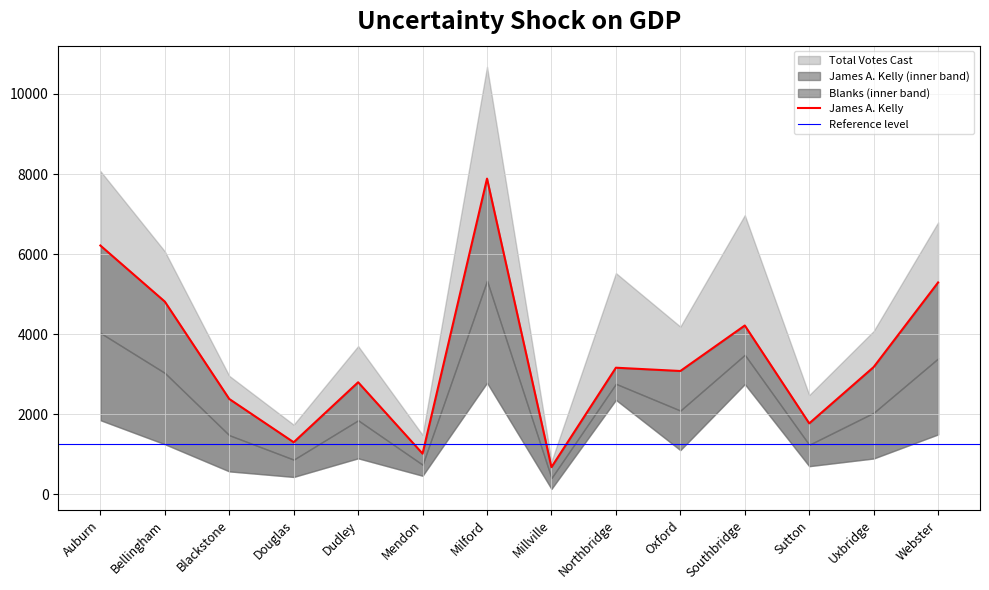

What is the value of the Blanks point at the 12th from the left?

707